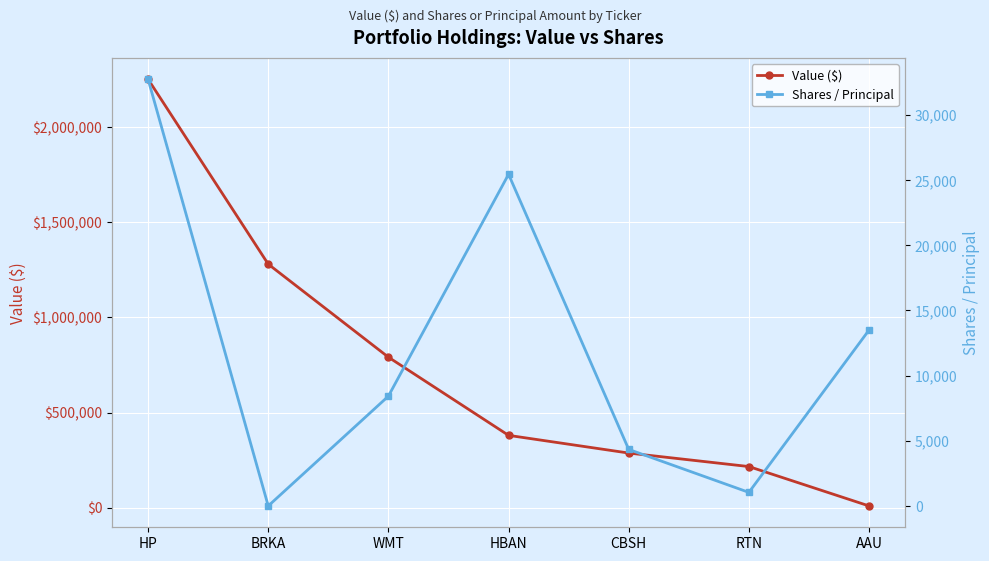

List the series in order of their overall mean, highest first.

Value ($), Shares / Principal